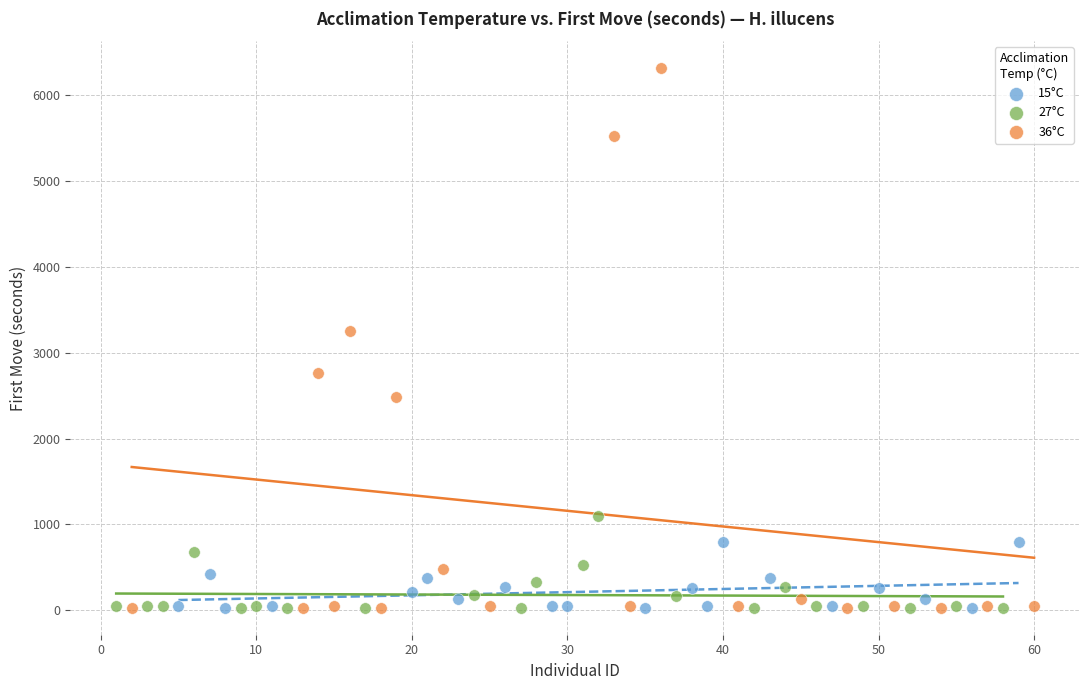

What are all the series names shown in the legend?

15°C, 27°C, 36°C